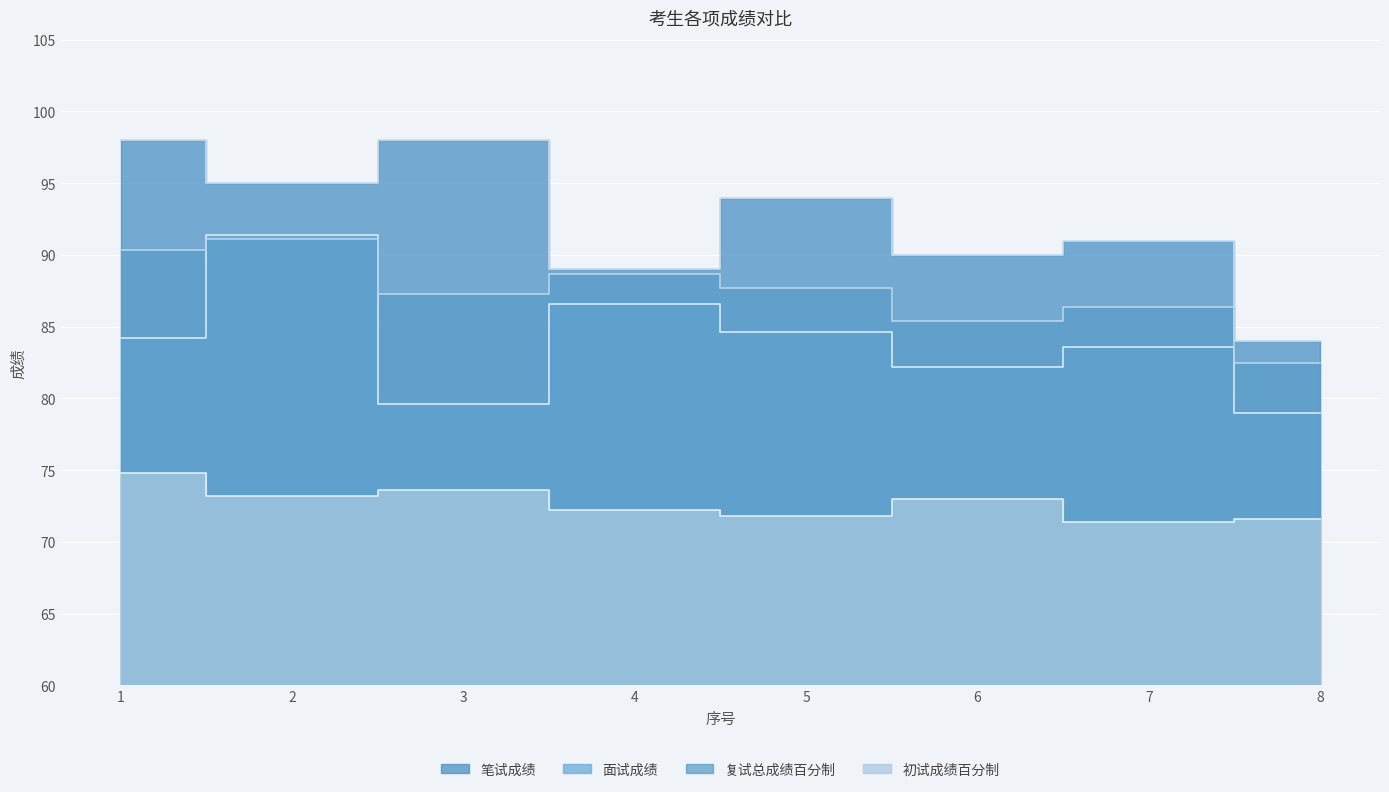

In 复试总成绩百分制, how many points are lower than both neighbors (excluding endpoints)?

2